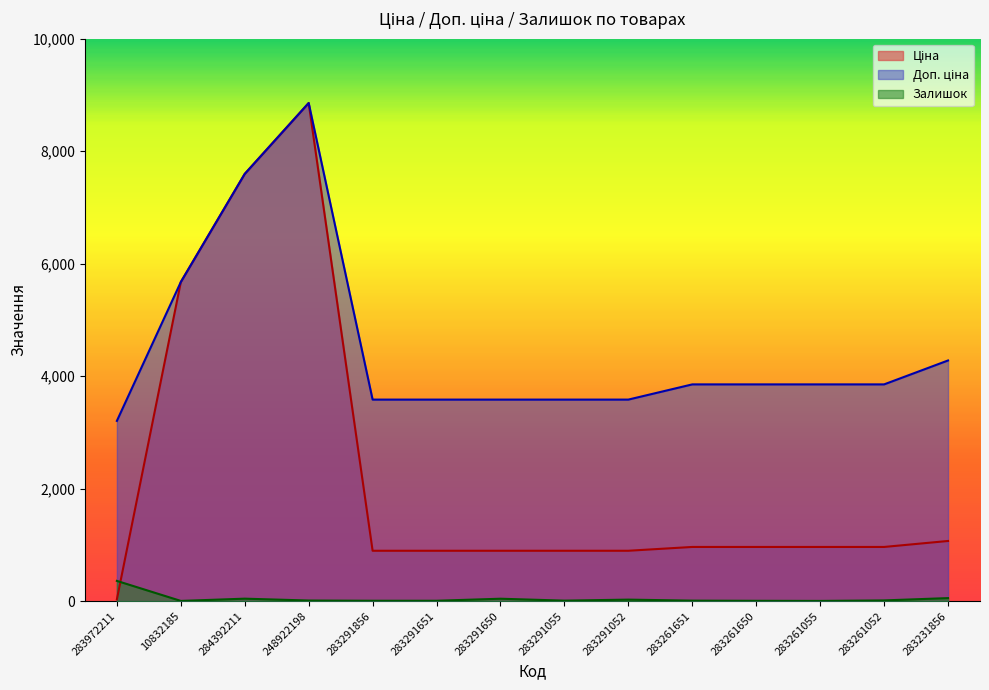

How many categories are shown in the chart?

14